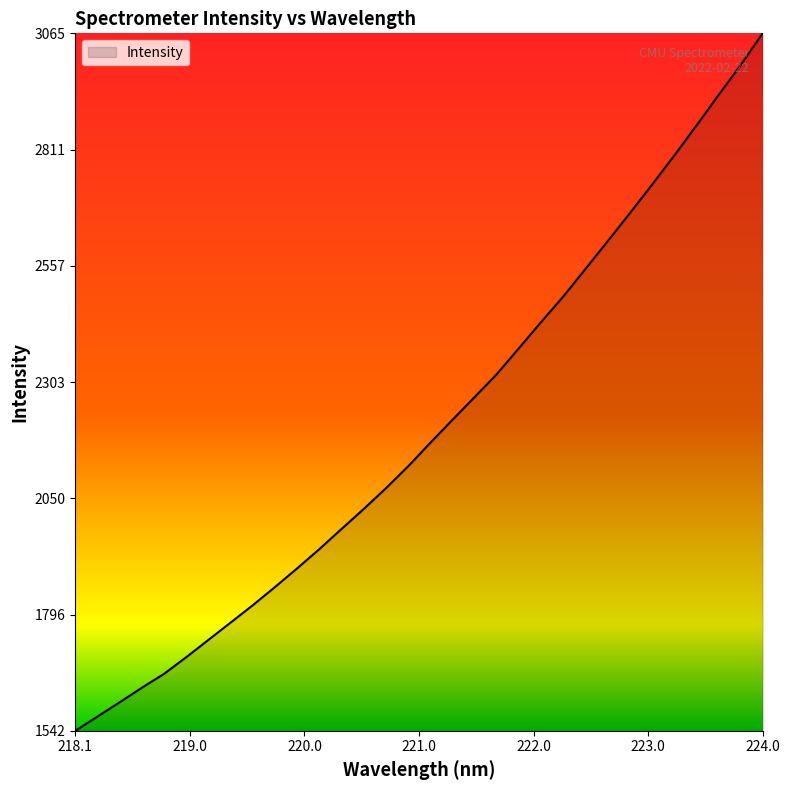

What is the difference between the maximum and minimum values?

1522.5